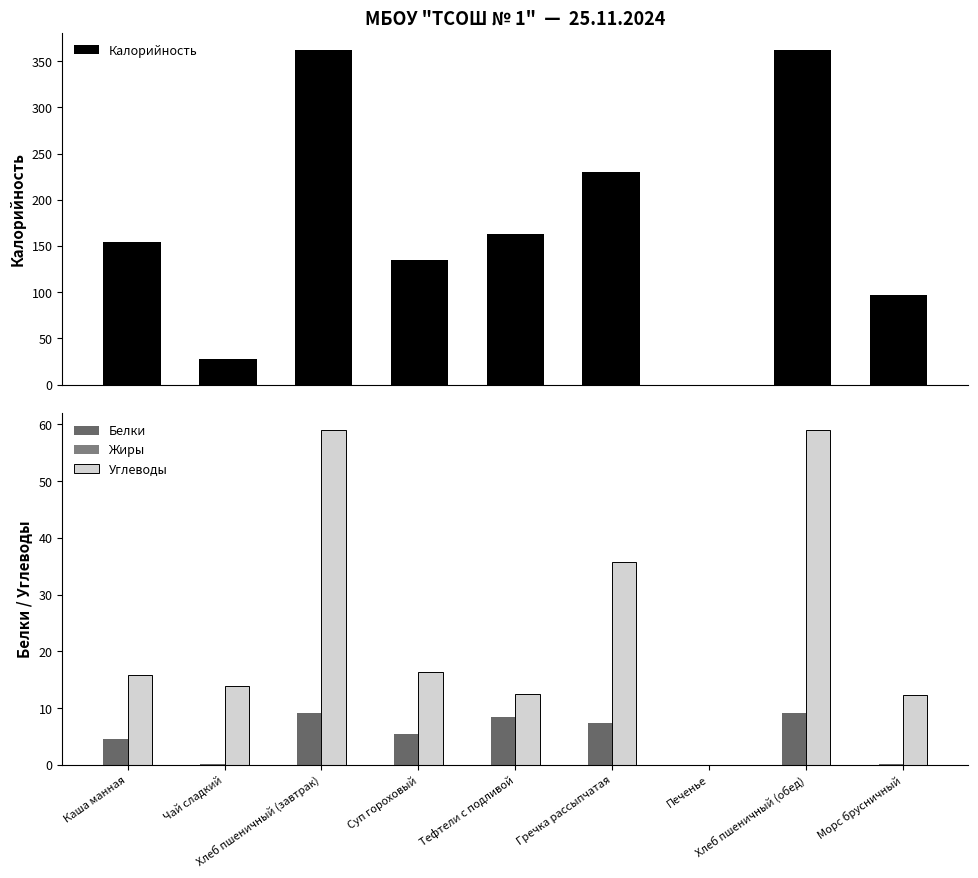

What position from the left is Печенье?

7